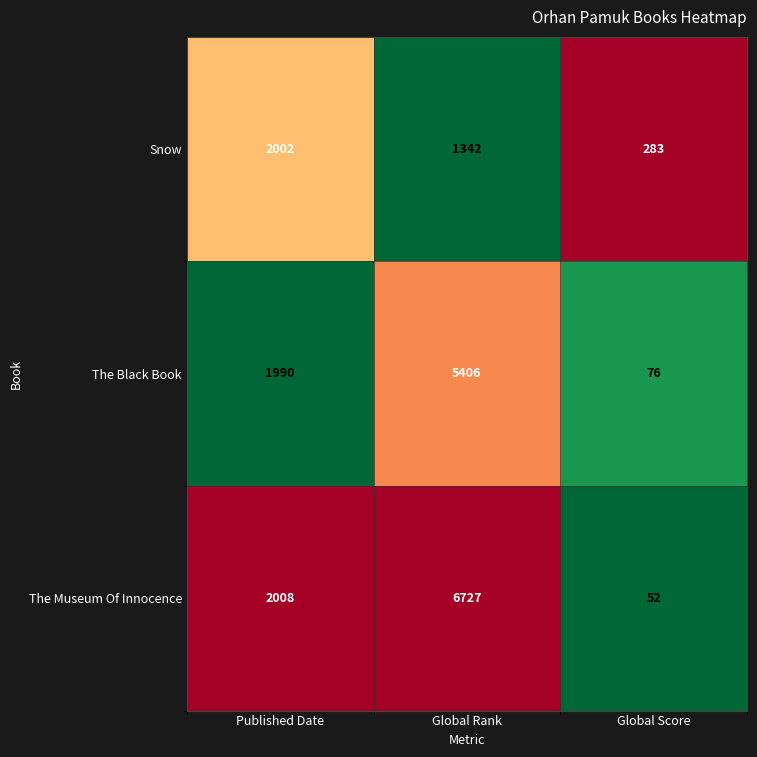

Which label corresponds to the largest value in the chart?

Global Rank